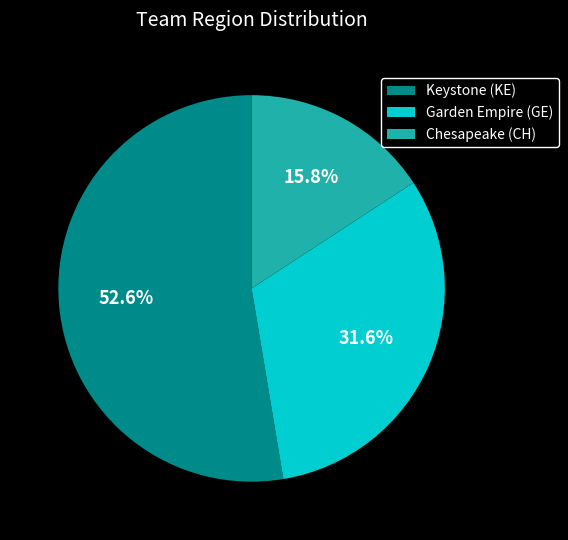

Rank the categories by value from lowest to highest.

Chesapeake (CH), Garden Empire (GE), Keystone (KE)